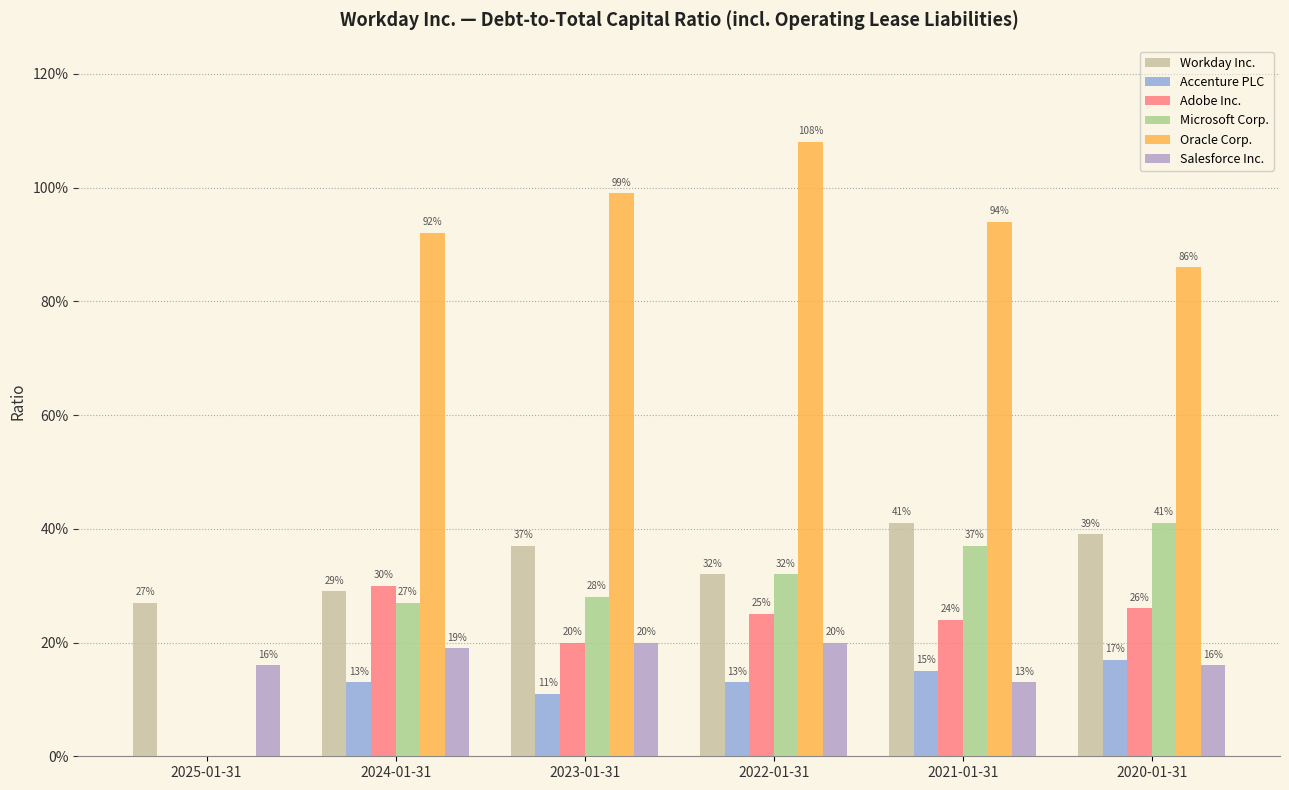

How many data points does each series have?

6